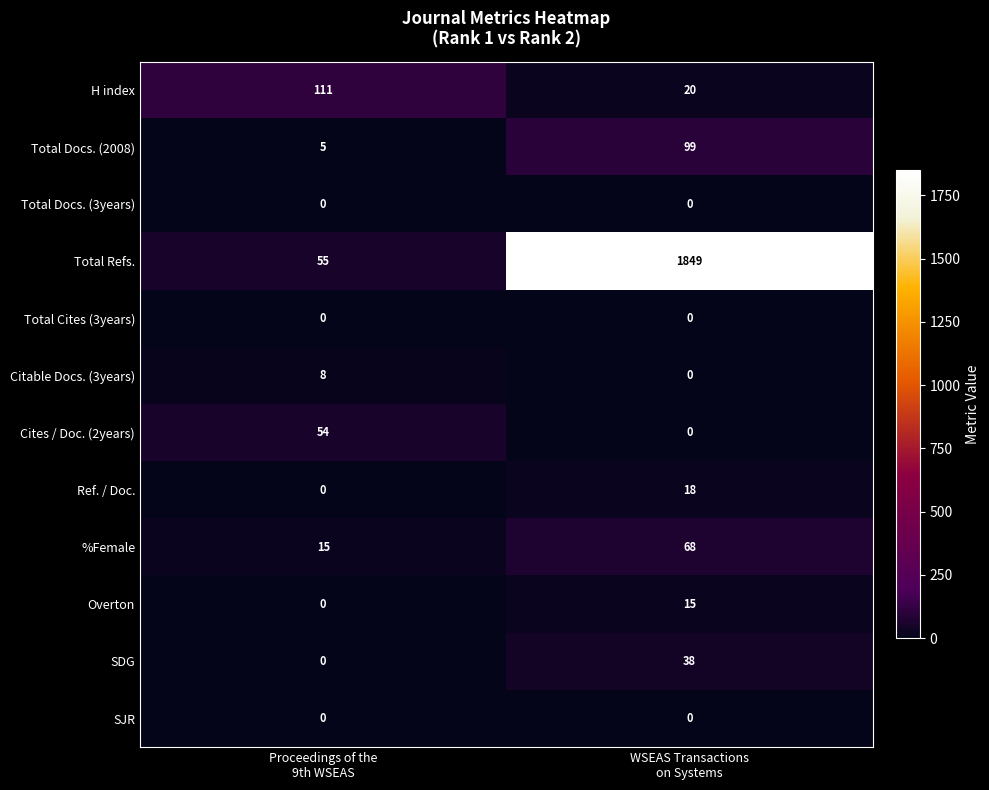

Reading left to right, extract all data points from this chart.

H index: 111	20
Total Docs. (2008): 5	99
Total Docs. (3years): 0	0
Total Refs.: 55	1849
Total Cites (3years): 0	0
Citable Docs. (3years): 8	0
Cites / Doc. (2years): 54	0
Ref. / Doc.: 0	18
%Female: 15	68
Overton: 0	15
SDG: 0	38
SJR: 0	0